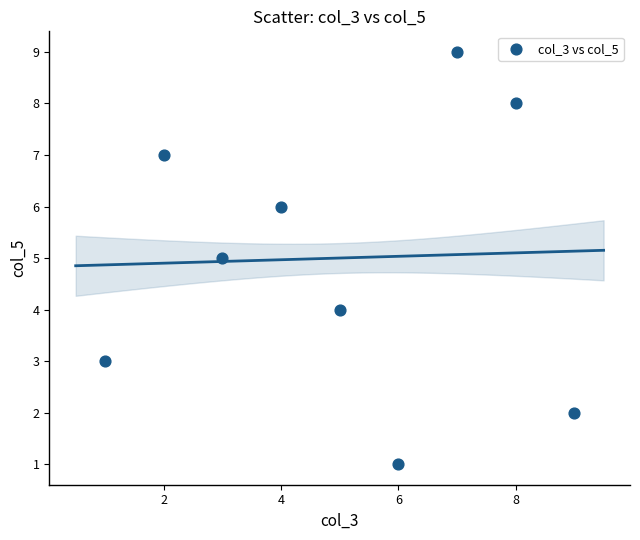

What is the average X value?

5